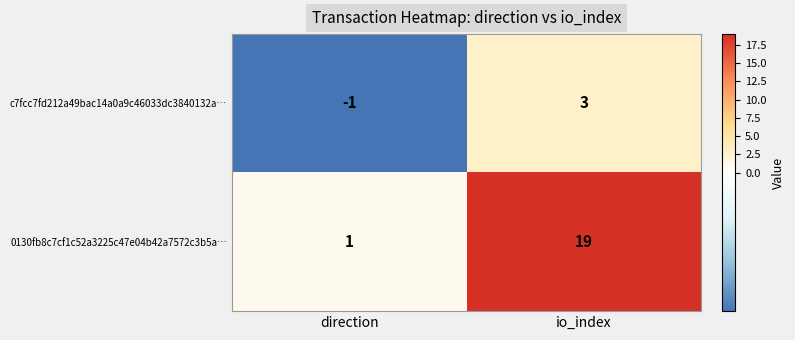

How many data points does each series have?

2